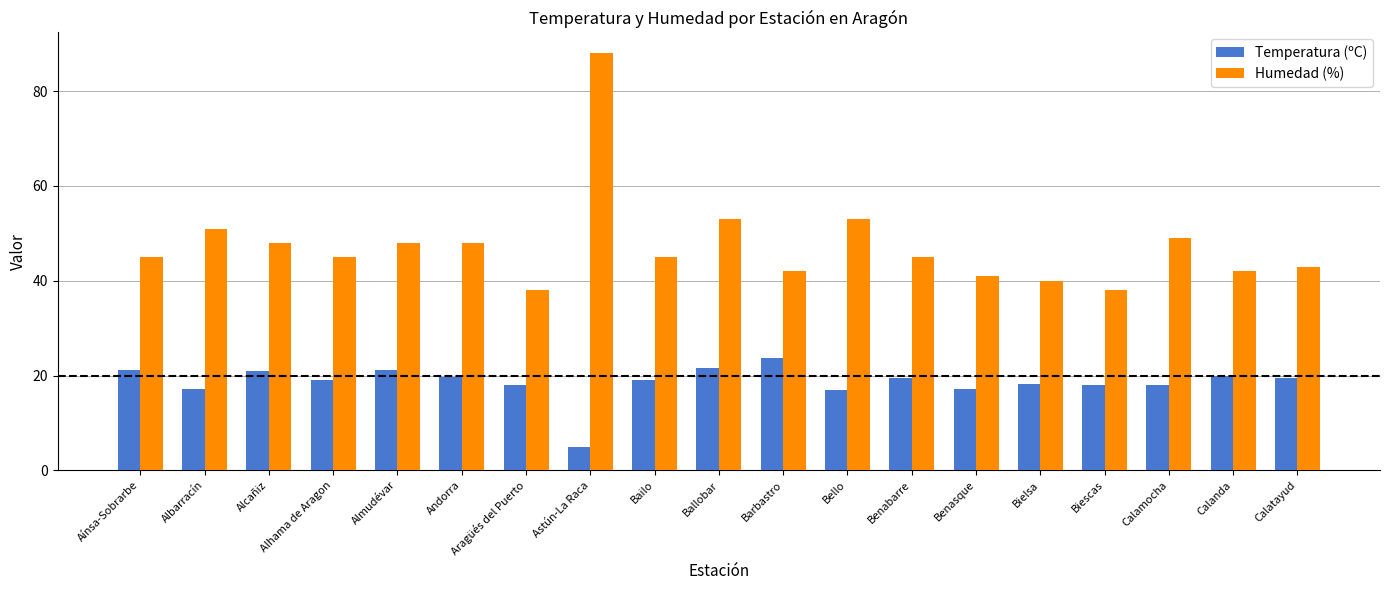

Count the number of categories in the chart.

19